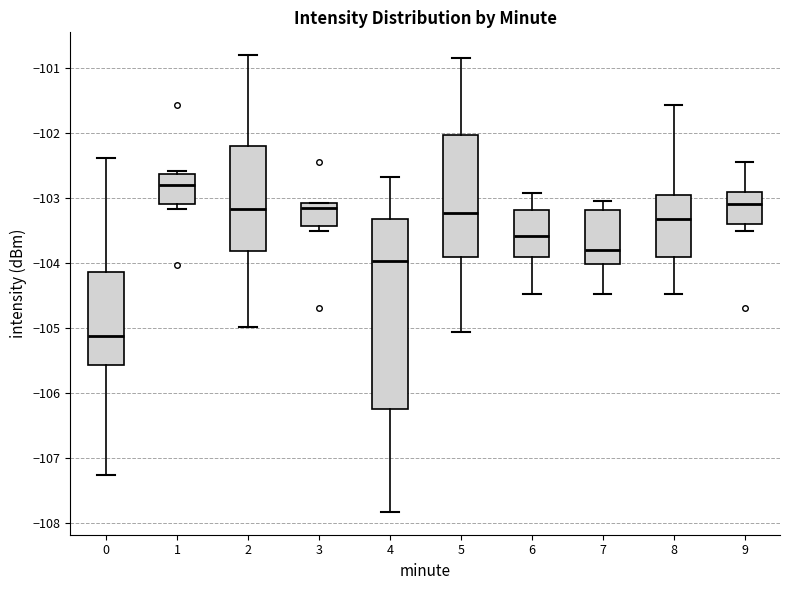

Which box's median line is the highest?

1